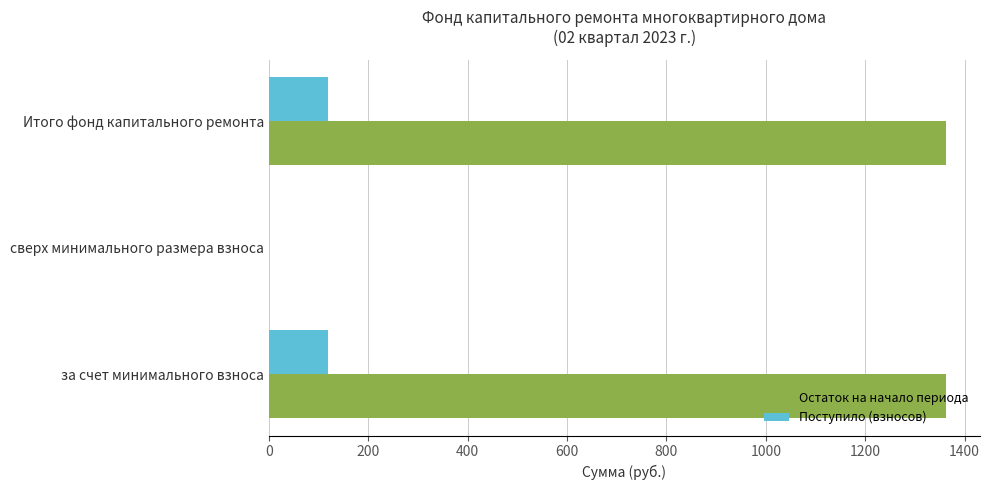

What is the greatest value displayed?

1362.7